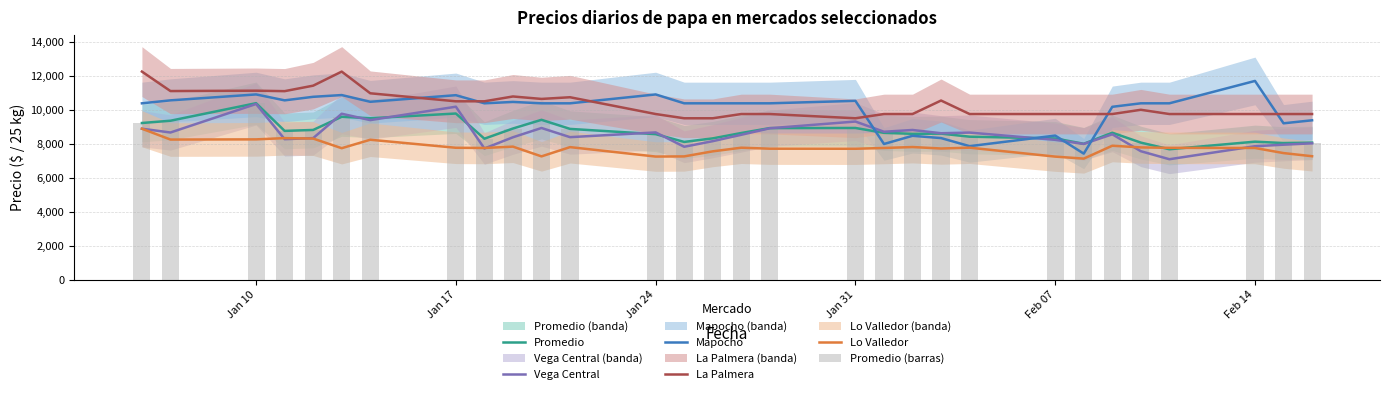

What is the sum of all La Palmera values?

309178.3